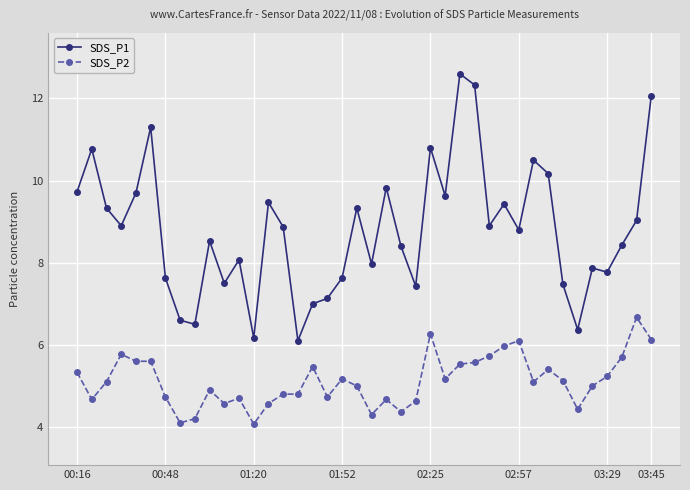

What is the value of the SDS_P2 point at the 23rd from the left?

4.4